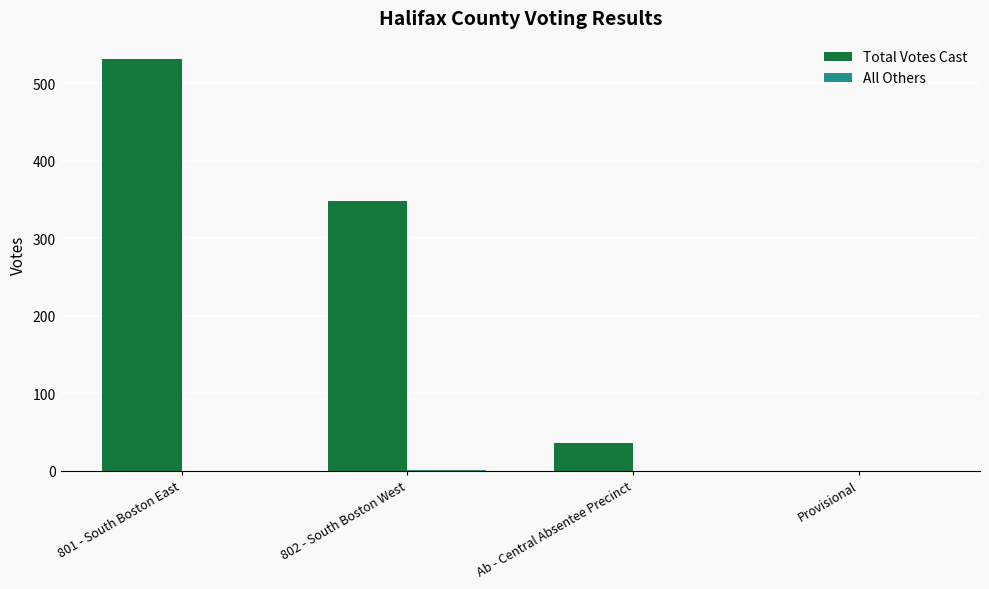

At which label is Total Votes Cast closest to 266?

802 - South Boston West